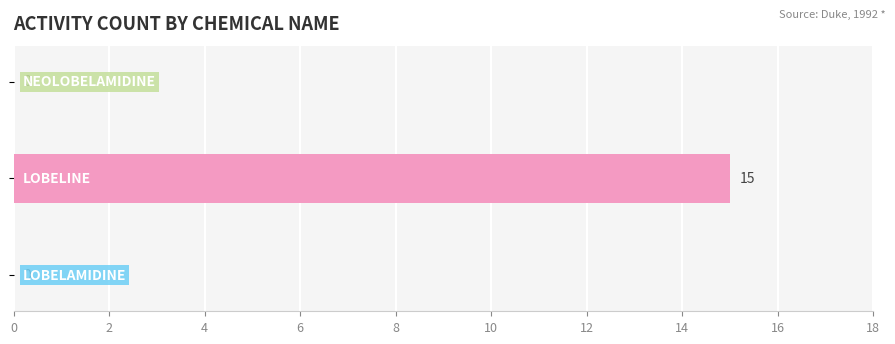

What position from the left is LOBELAMIDINE?

1